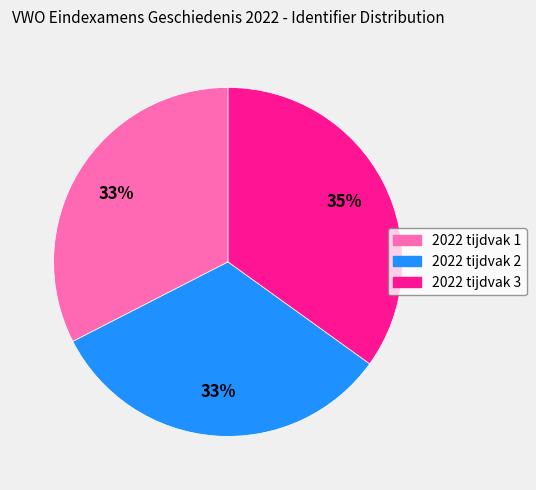

The 2022 tijdvak 3 slice represents 50% of the pie. True or false?

False